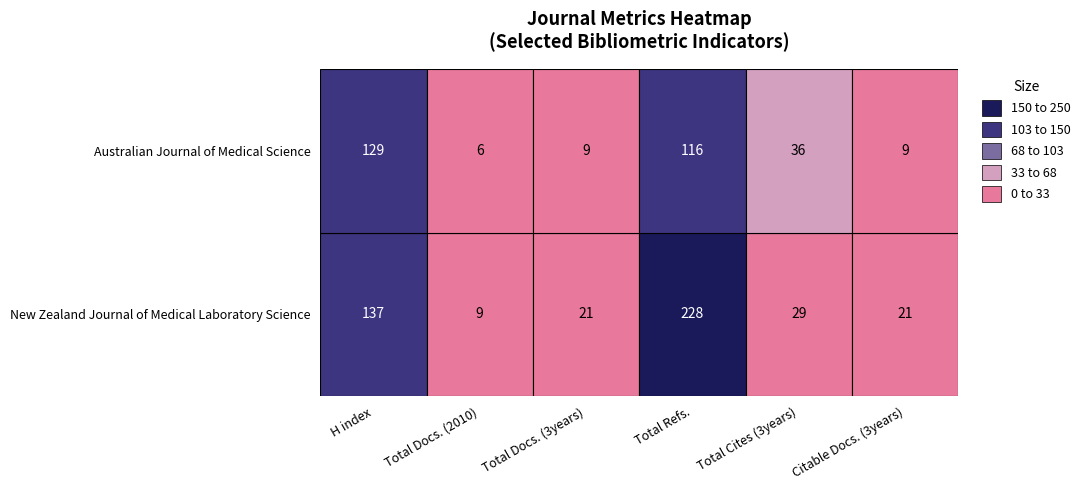

Is it true that Australian Journal of Medical Science equals 36 at 4?

True